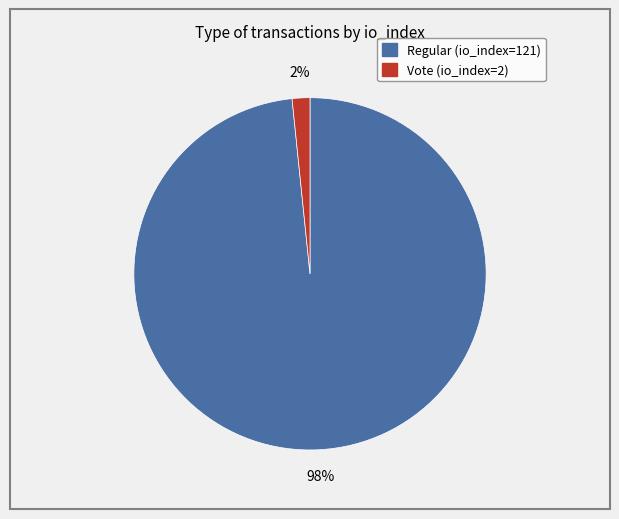

The Vote (io_index=2) slice represents 2% of the pie. True or false?

True